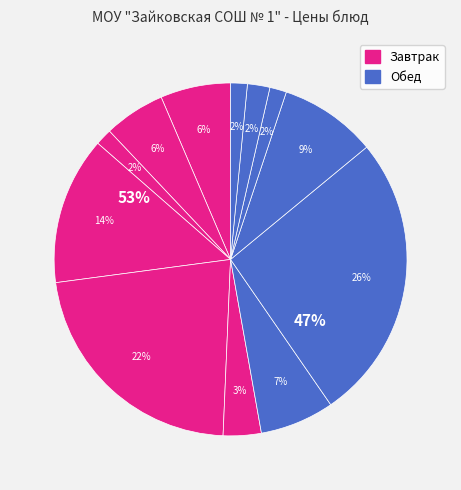

Is it true that Какао с молоком is 6% of the pie?

True